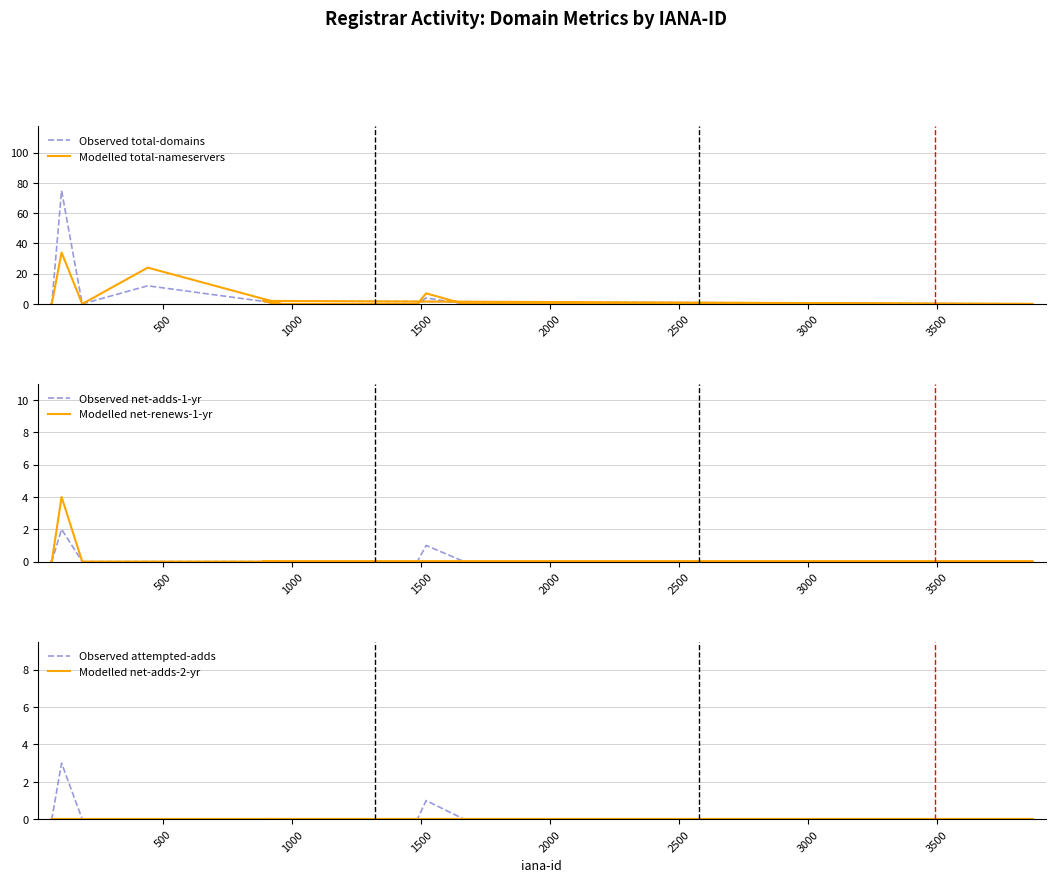

Is the value of Observed net-adds-1-yr at 23 greater than the value of Observed attempted-adds at 39?

No